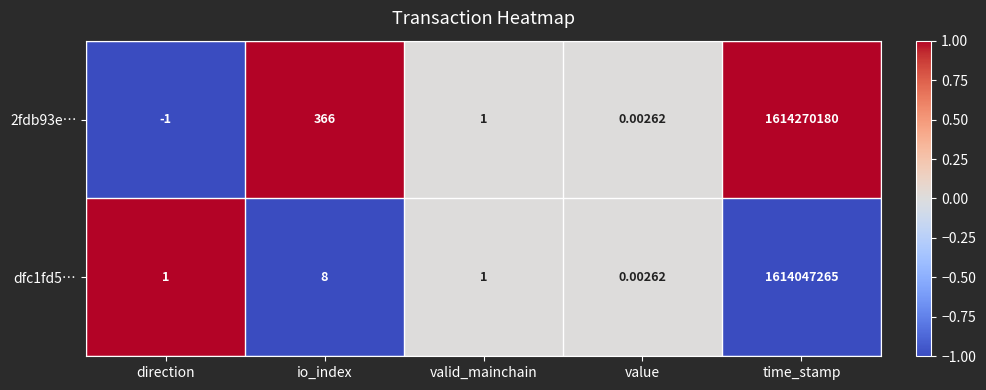

What is the minimum value shown in the chart?

-1.0